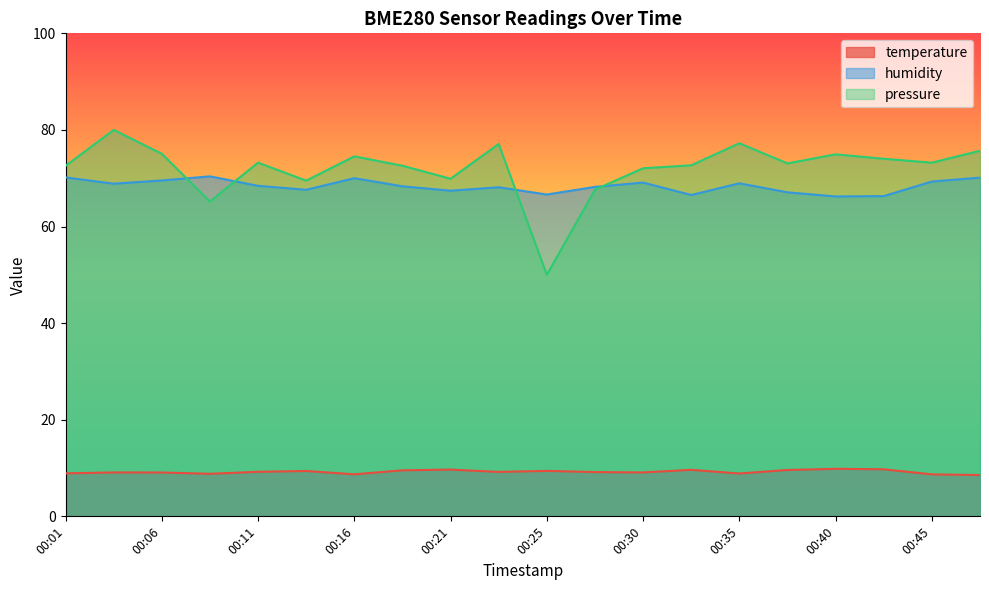

Between which two adjacent categories do pressure_norm and humidity first intersect?

00:06 and 00:08